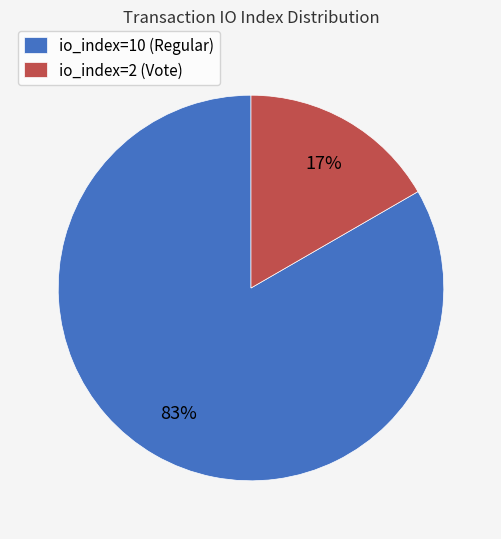

Is there any slice that represents more than half of the pie?

Yes